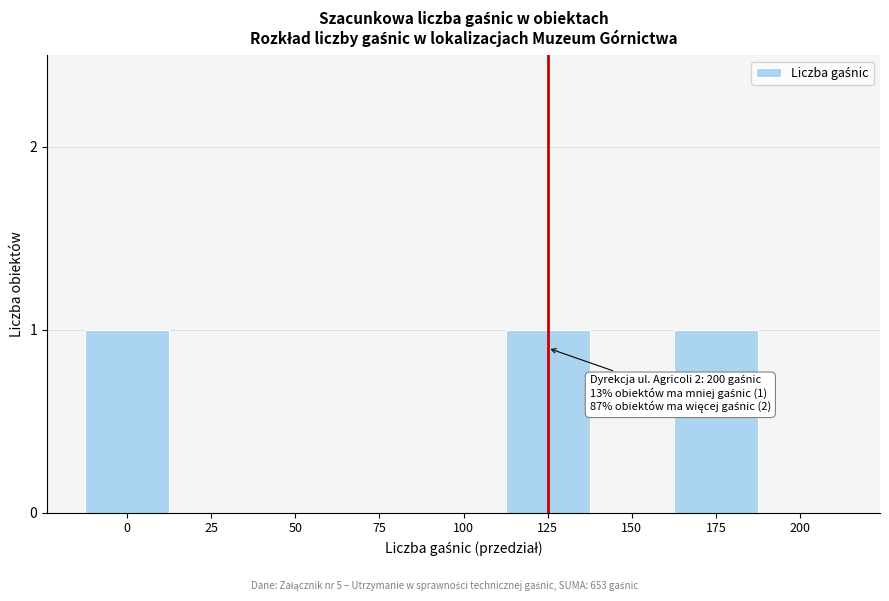

Reading left to right, list all the values displayed in this chart.

0=1	25=0	50=0	75=0	100=0	125=1	150=0	175=1	200=0